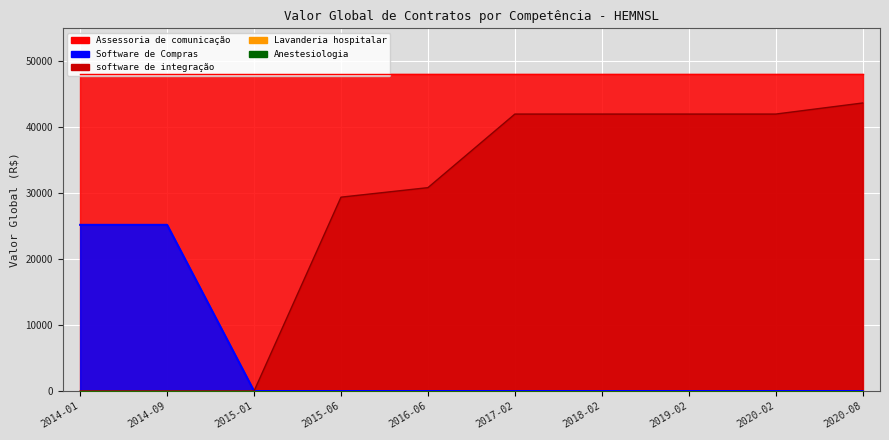

What is the label of the 8th point from the left?

2019-02